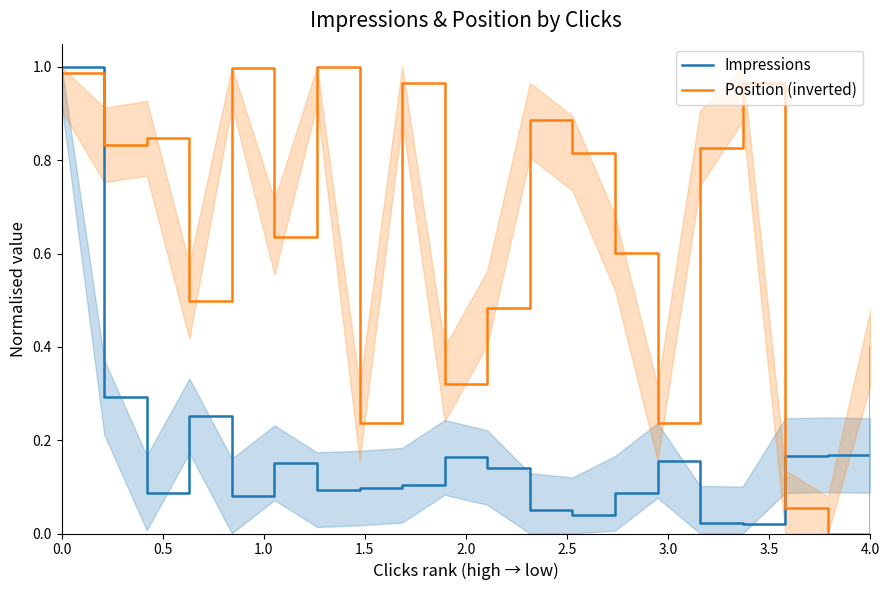

After their last crossing, which series has the higher values: Position (inverted) or Impressions?

Position (inverted)